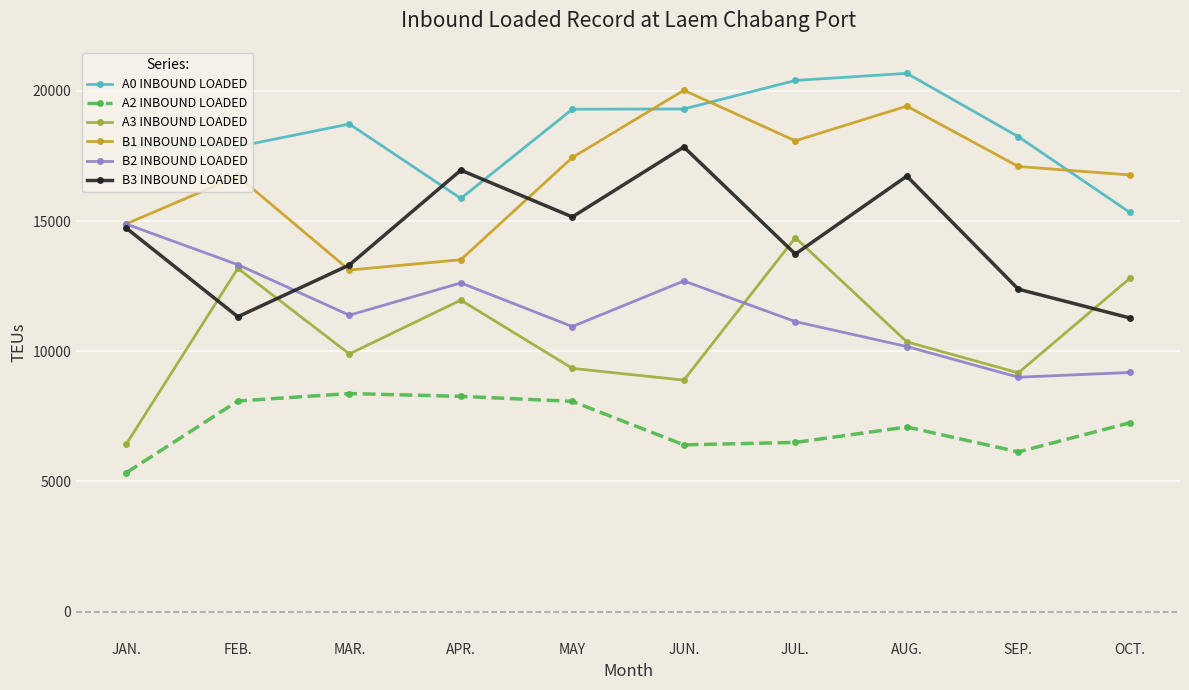

What is the difference between the maximum and minimum values in the A2 INBOUND LOADED series?

3039.0